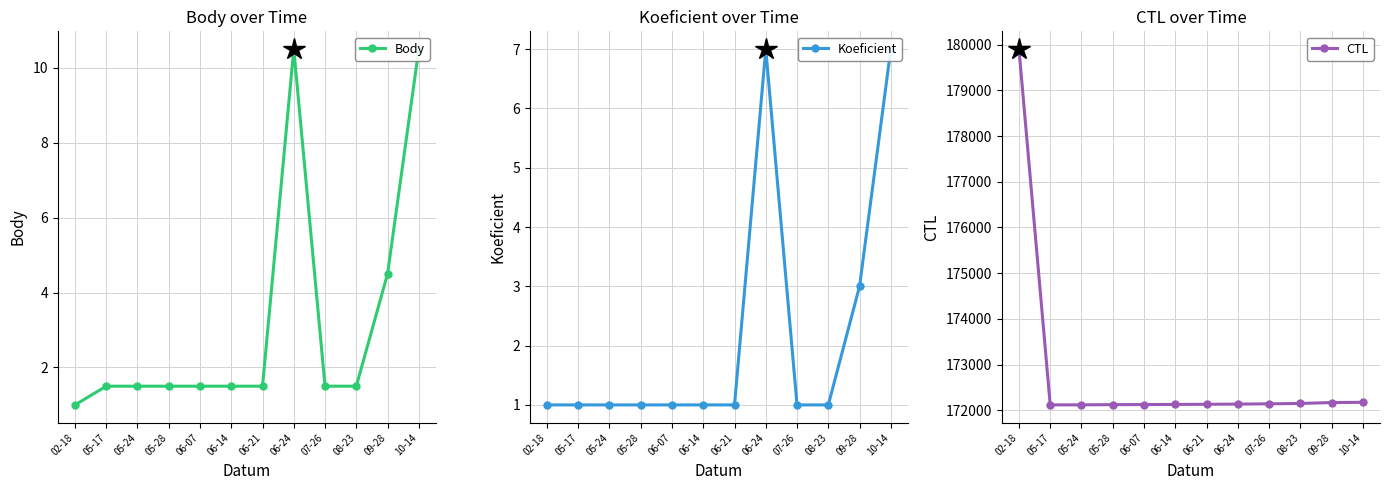

True or false: Body has a value of 10.5 at 06-24.

True